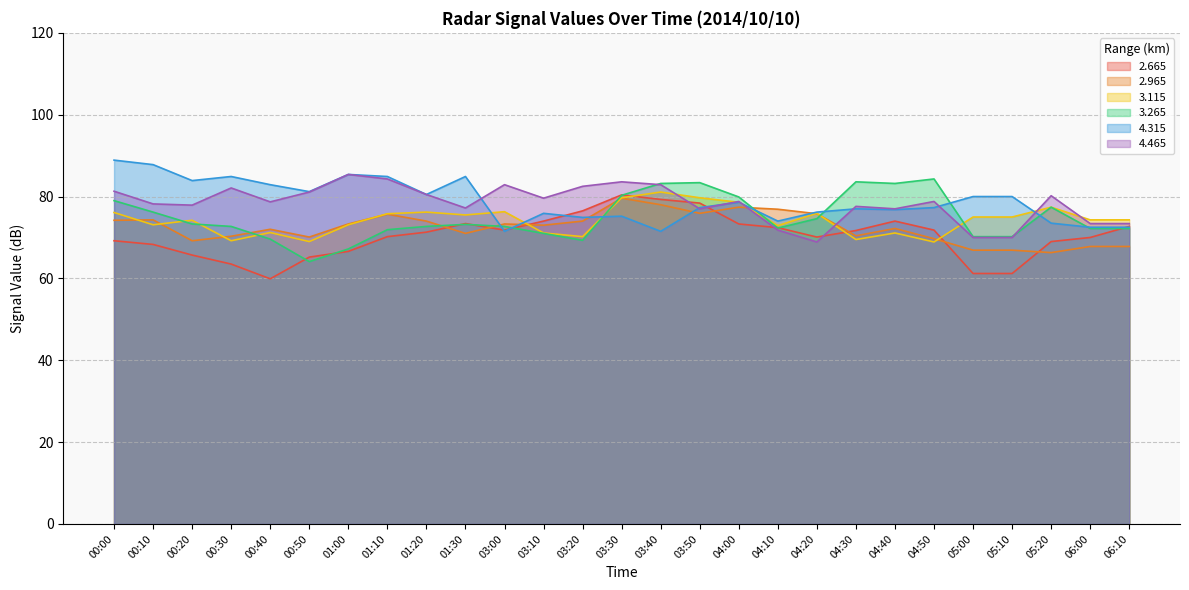

At which category does the chart reach its minimum across all series?

00:40